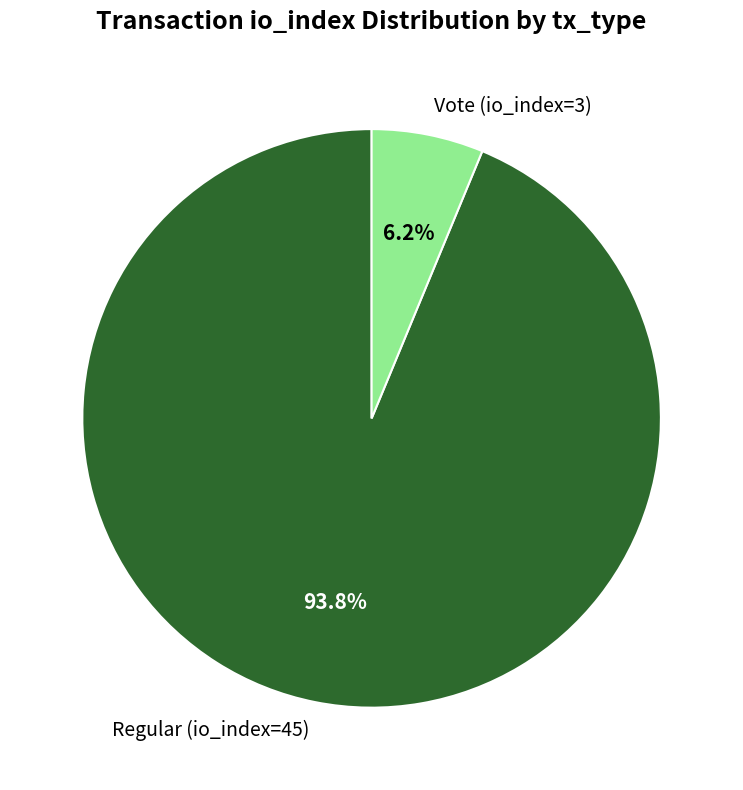

Between Regular (io_index=45) and Vote (io_index=3), which is larger?

Regular (io_index=45)